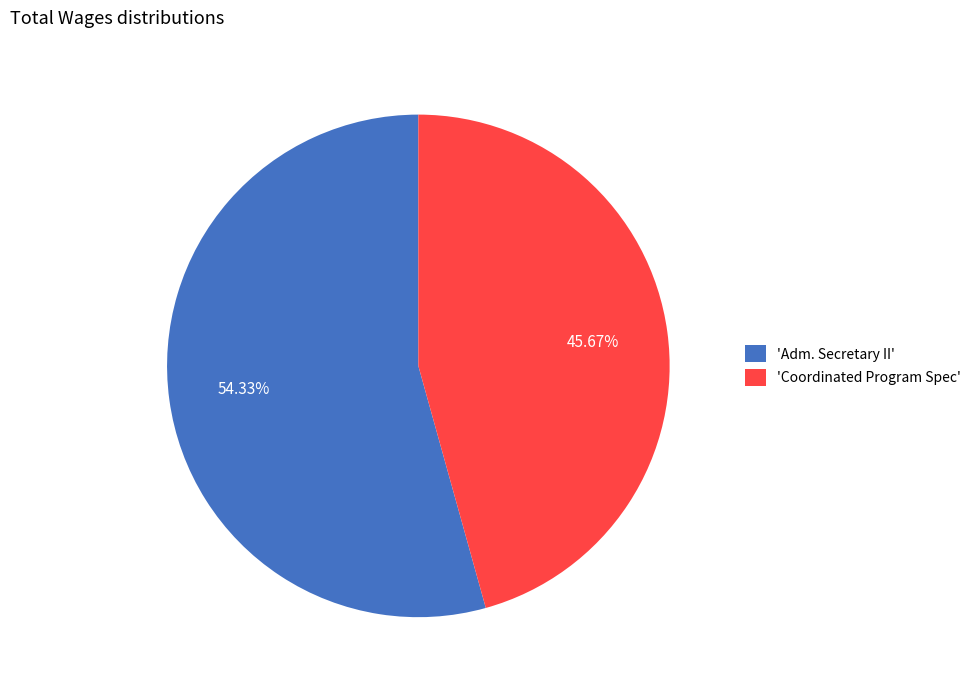

Combined, do 'Coordinated Program Spec' and 'Adm. Secretary II' account for over 50%?

Yes